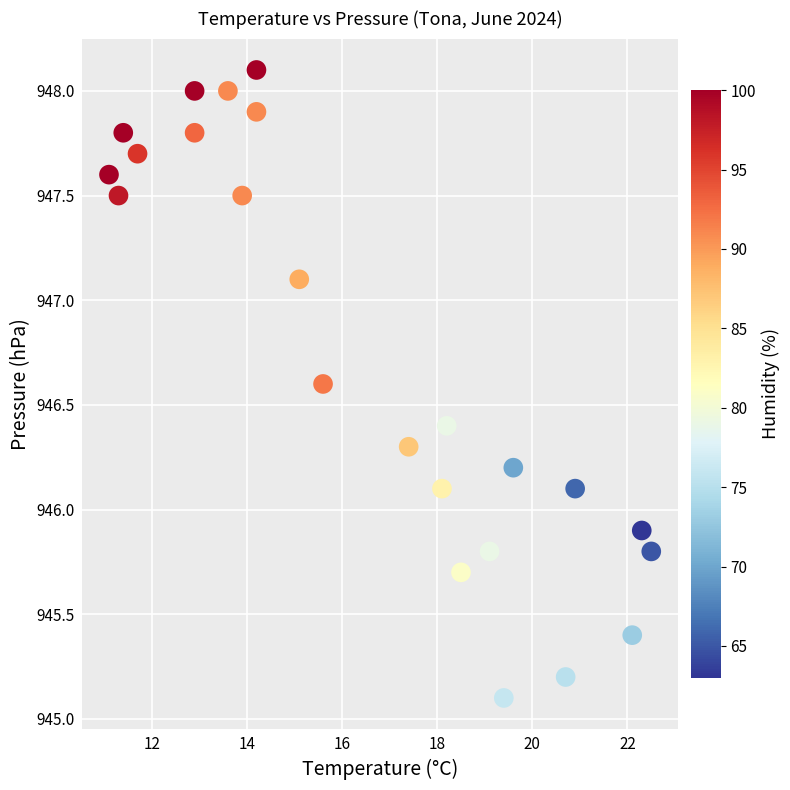

What is the range of Y values (max minus min)?

3.0